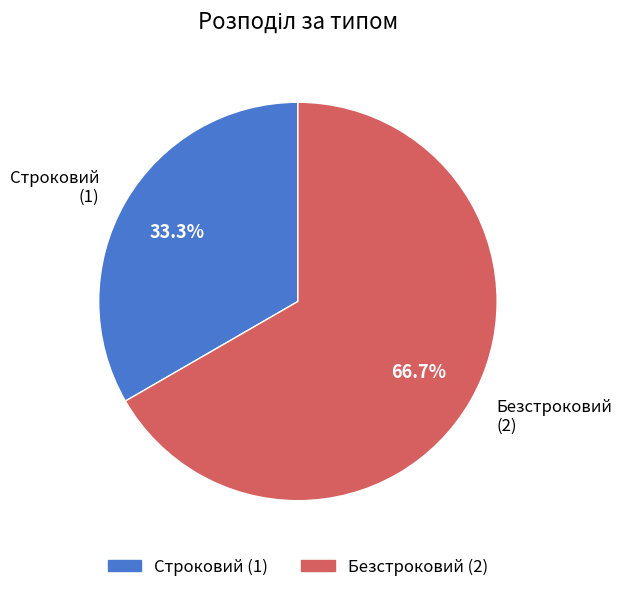

Does any single category account for the majority?

Yes